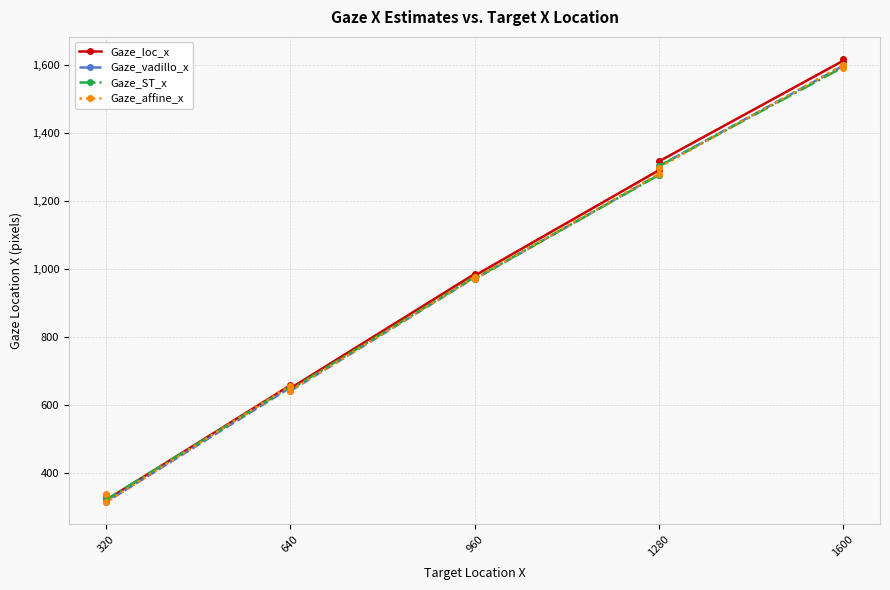

Rank the series by their maximum value, from highest to lowest.

Gaze_loc_x, Gaze_vadillo_x, Gaze_affine_x, Gaze_ST_x